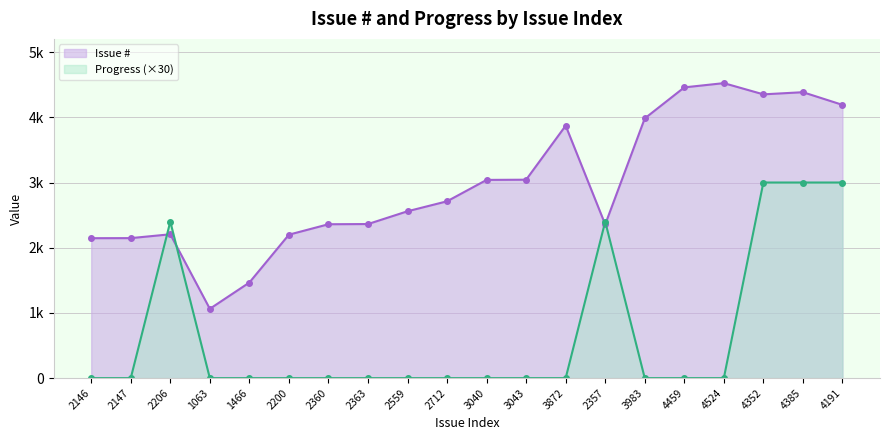

Reading right to left, extract all data points from this chart.

Issue #: 4191=4191	4385=4385	4352=4352	4524=4524	4459=4459	3983=3983	2357=2357	3872=3872	3043=3043	3040=3040	2712=2712	2559=2559	2363=2363	2360=2360	2200=2200	1466=1466	1063=1063	2206=2206	2147=2147	2146=2146
Progress: 4191=3000	4385=3000	4352=3000	4524=0	4459=0	3983=0	2357=2400	3872=0	3043=0	3040=0	2712=0	2559=0	2363=0	2360=0	2200=0	1466=0	1063=0	2206=2400	2147=0	2146=0